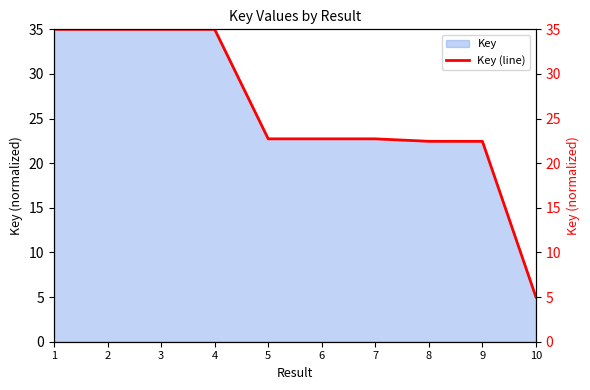

What is the value of the 9th point from the left?

22.4